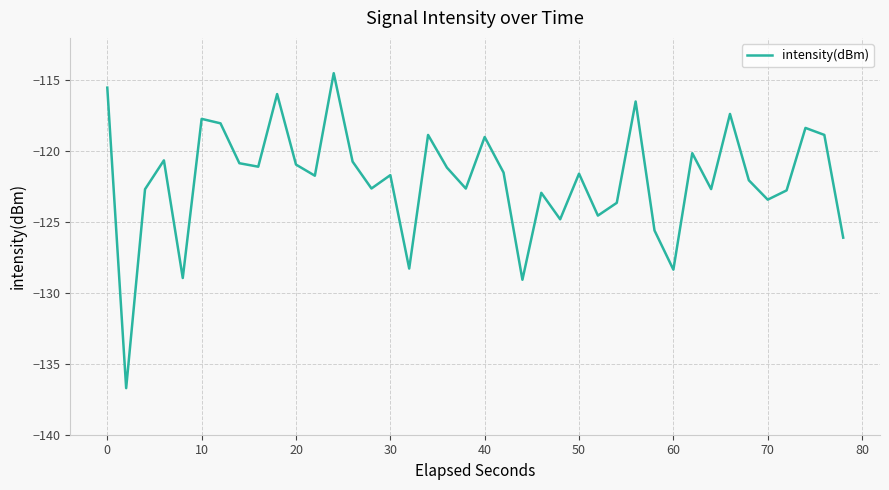

What is the minimum value shown in the chart?

-136.7